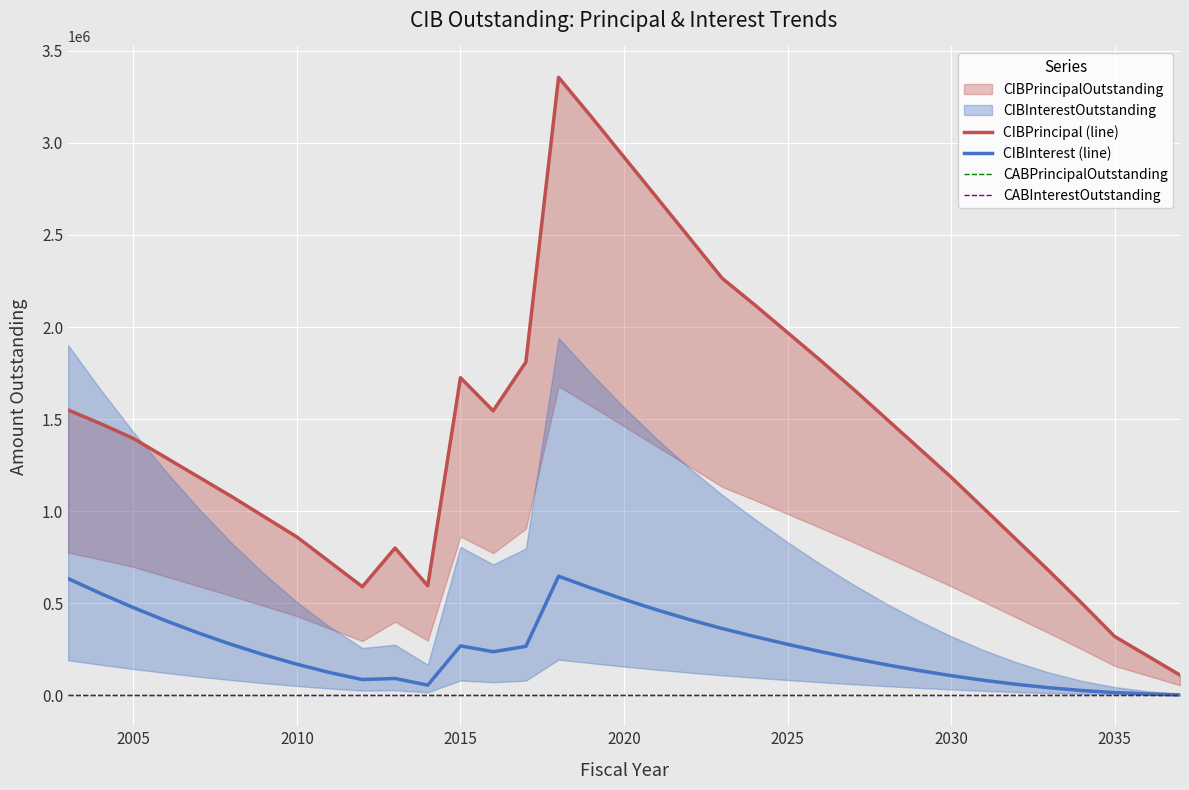

True or false: CABPrincipalOutstanding and CABInterestOutstanding cross at least once.

False